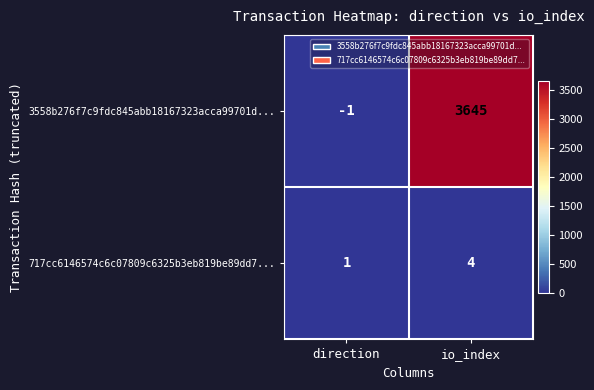

List the series in order of their overall mean, highest first.

3558b276f7c9fdc845abb18167323acca99701d..., 717cc6146574c6c07809c6325b3eb819be89dd7...